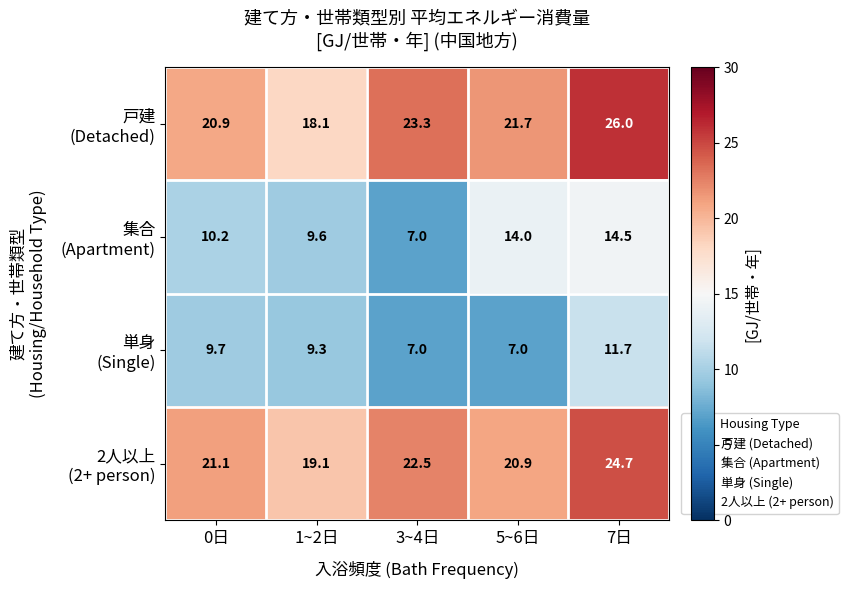

What is the total value across all series at 0日?

61.9